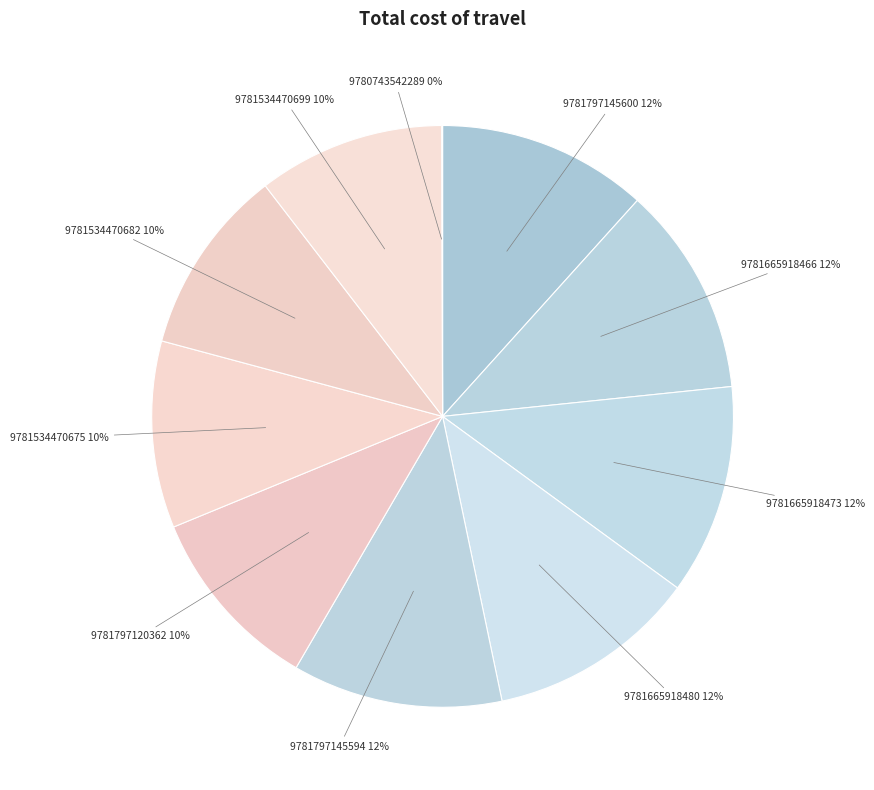

What is the largest slice in the pie chart?

9781797145600